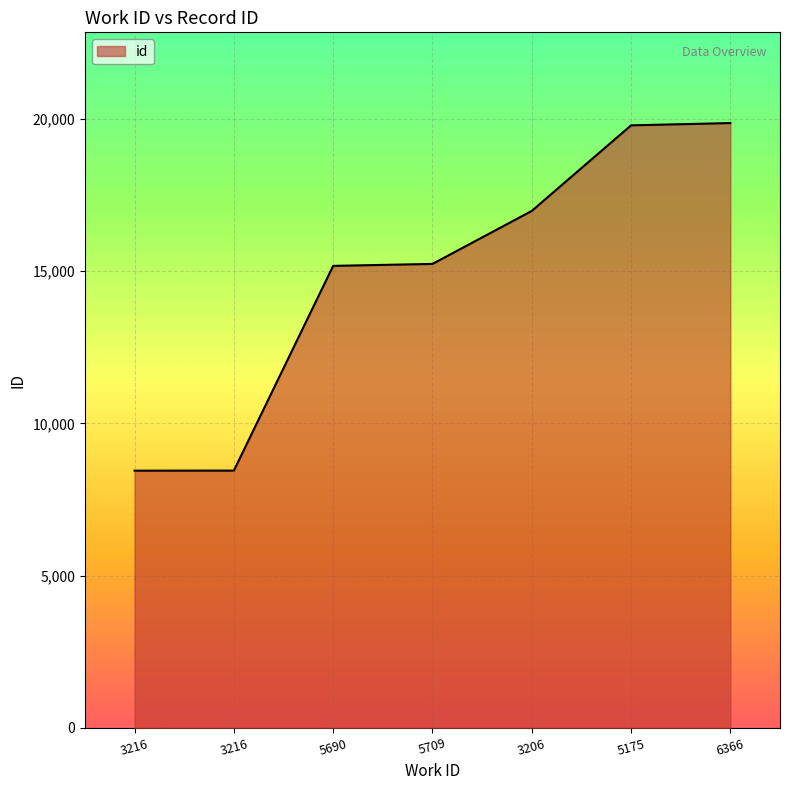

How many categories are shown in the chart?

7